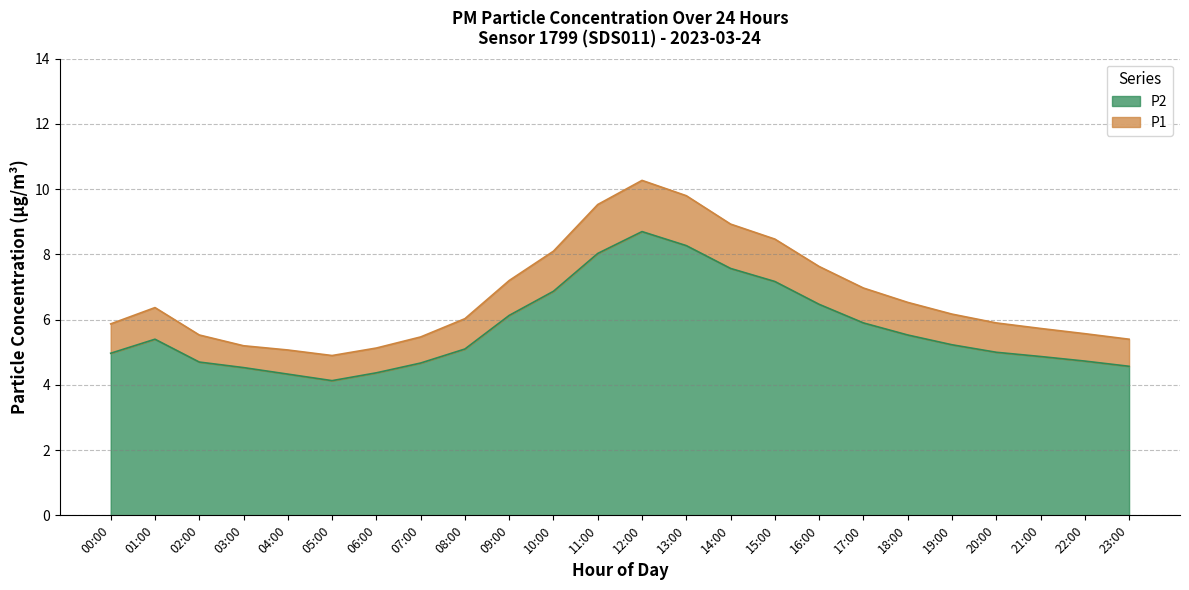

At which category is the sum across all series the highest?

12:00